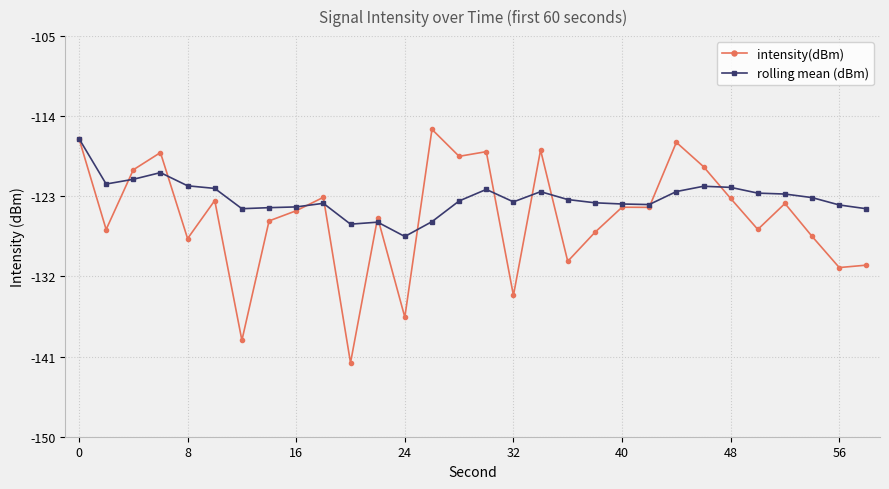

True or false: rolling mean (dBm) and intensity(dBm) cross at least once.

True